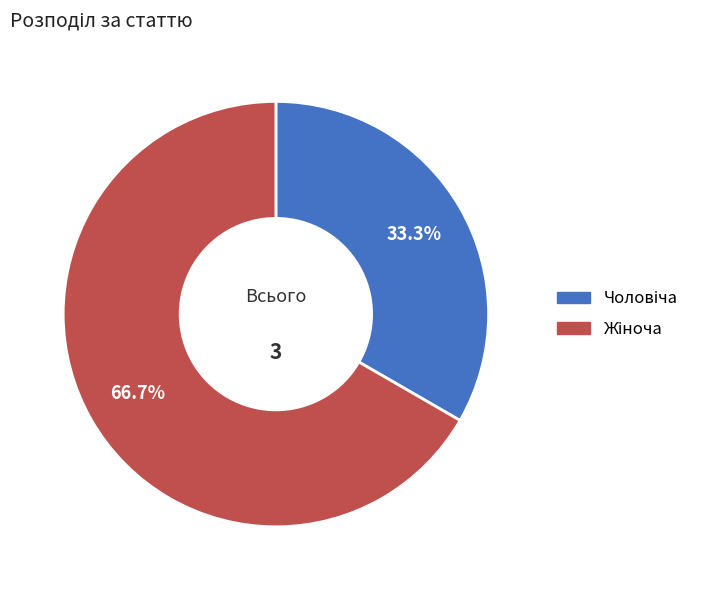

To the nearest percent, what is the difference between the largest and smallest slice percentages?

33%